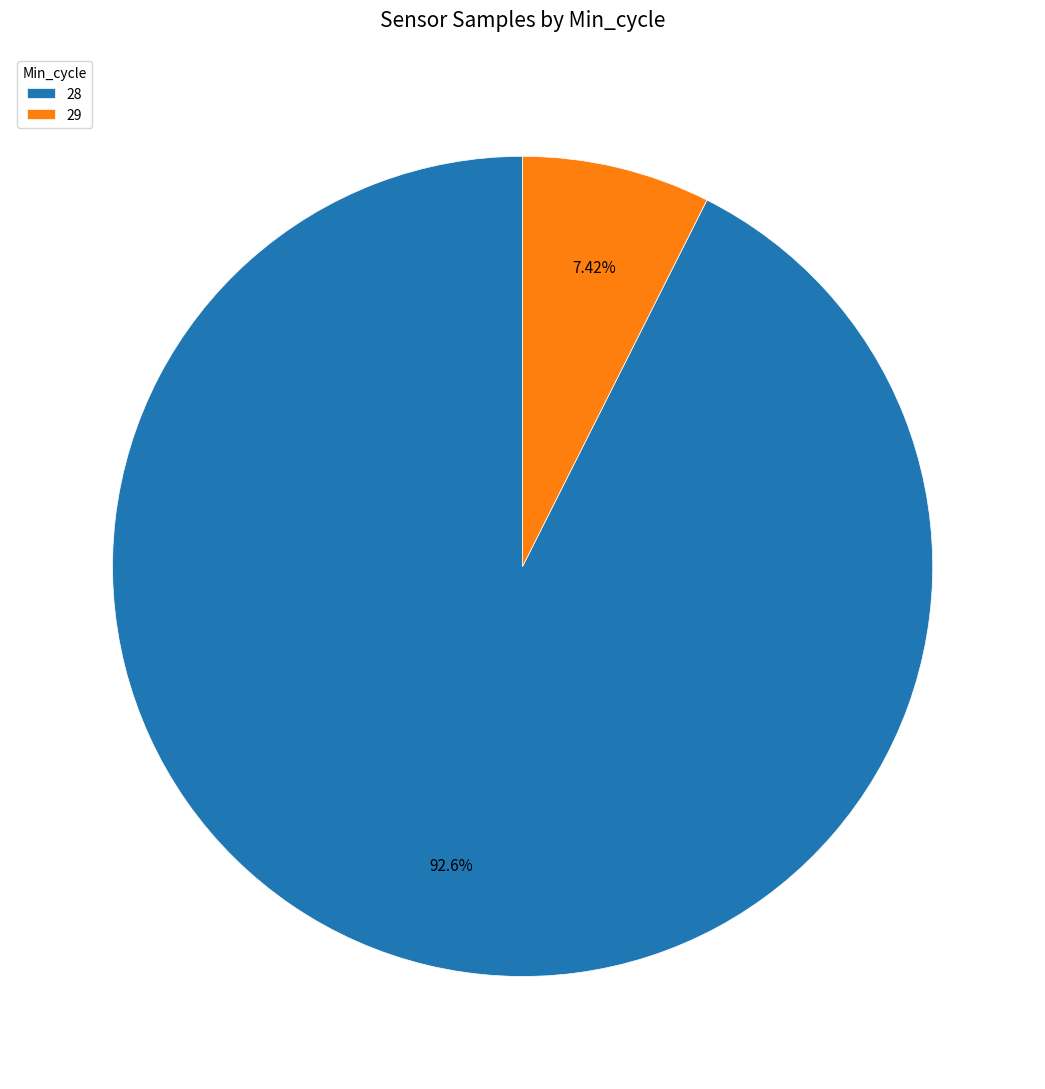

What percentage is the 28 slice, to the nearest percent?

93%